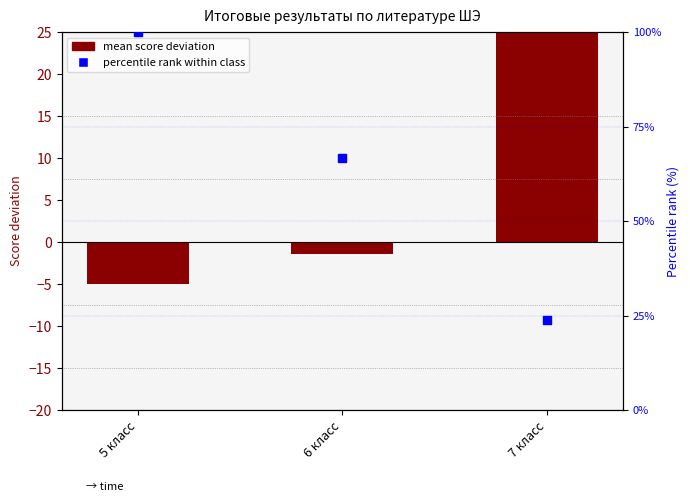

What is the total value across all series at 5 класс?

95.0